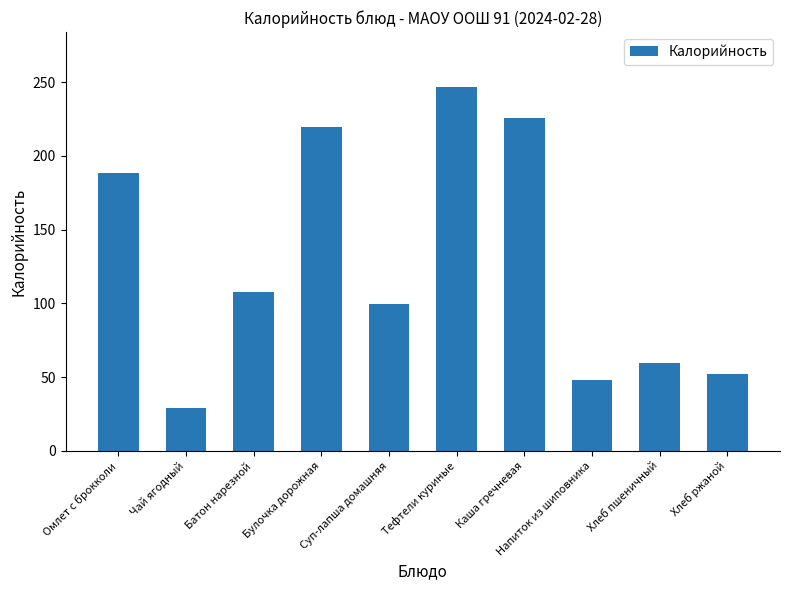

At which label is the value closest to 137?

Батон нарезной